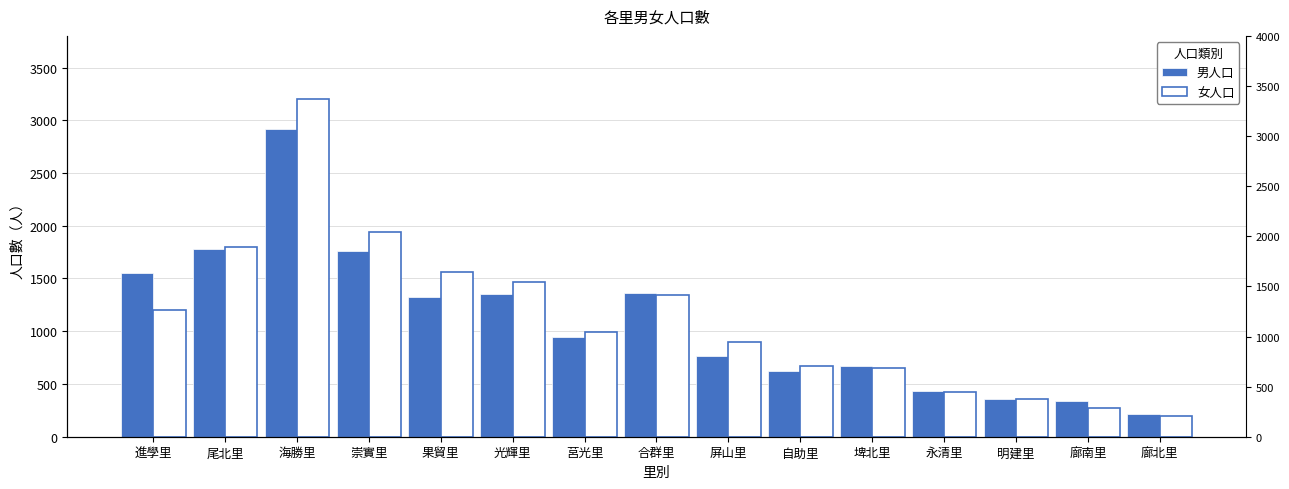

What is the sum of all 女人口 values?

17011